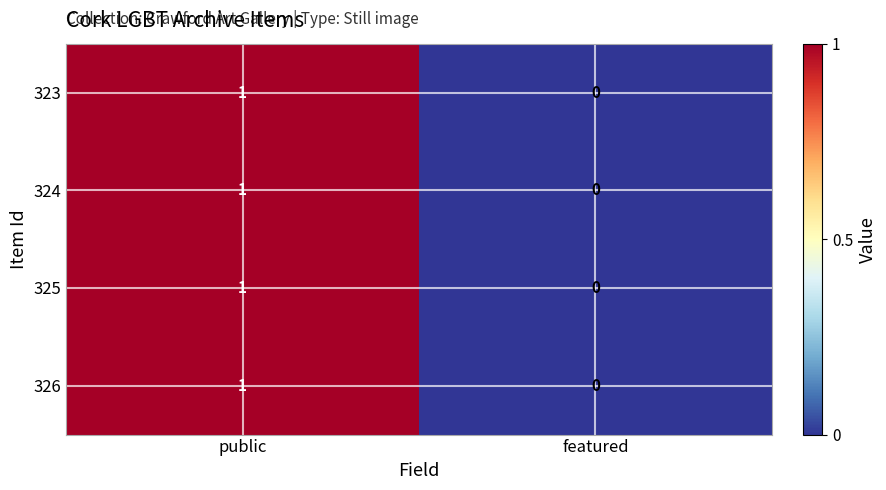

Reading right to left, extract all data points from this chart.

323: featured=0	public=1
324: featured=0	public=1
325: featured=0	public=1
326: featured=0	public=1